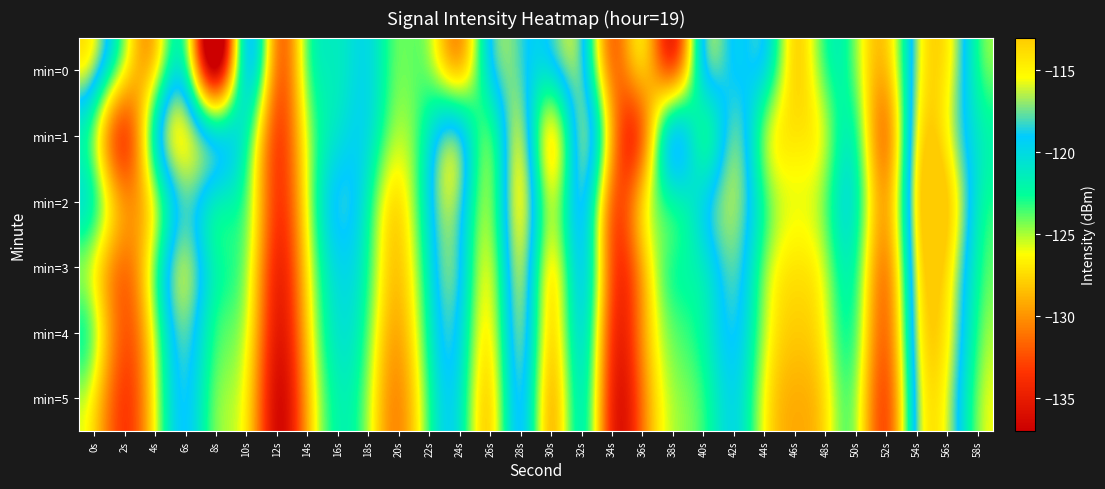

What is the difference between the highest and lowest values at 36s?

3.0